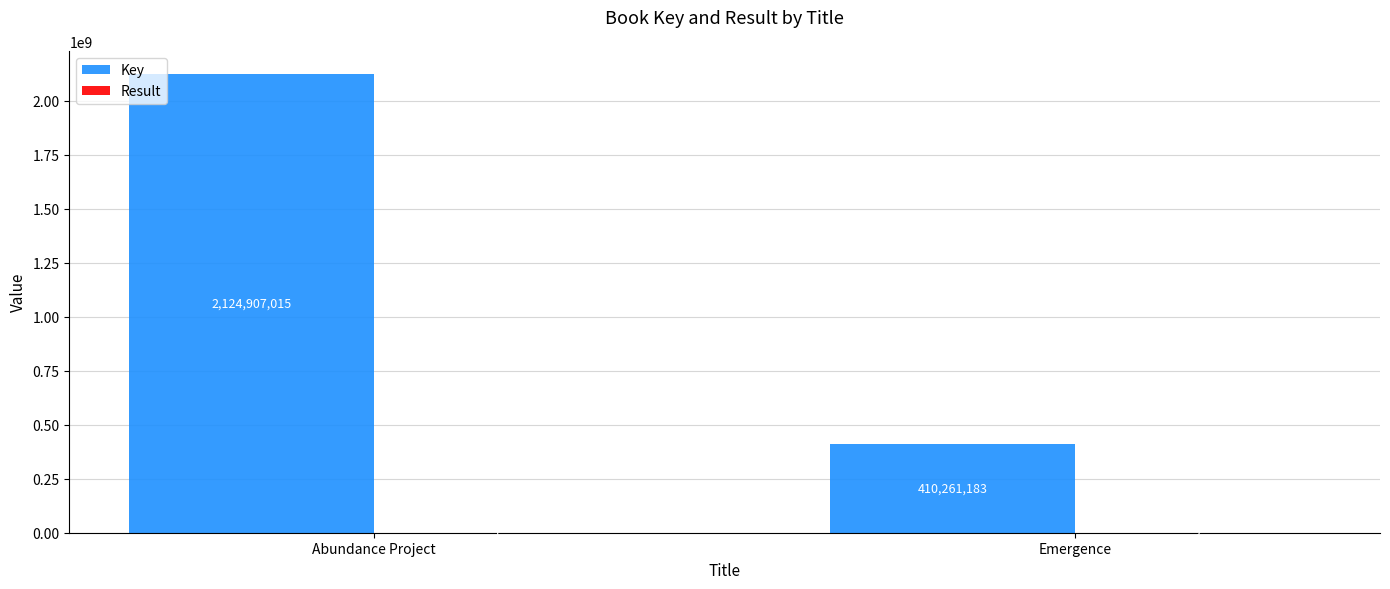

The Key series shows 1420150260 at Abundance Project. True or false?

False